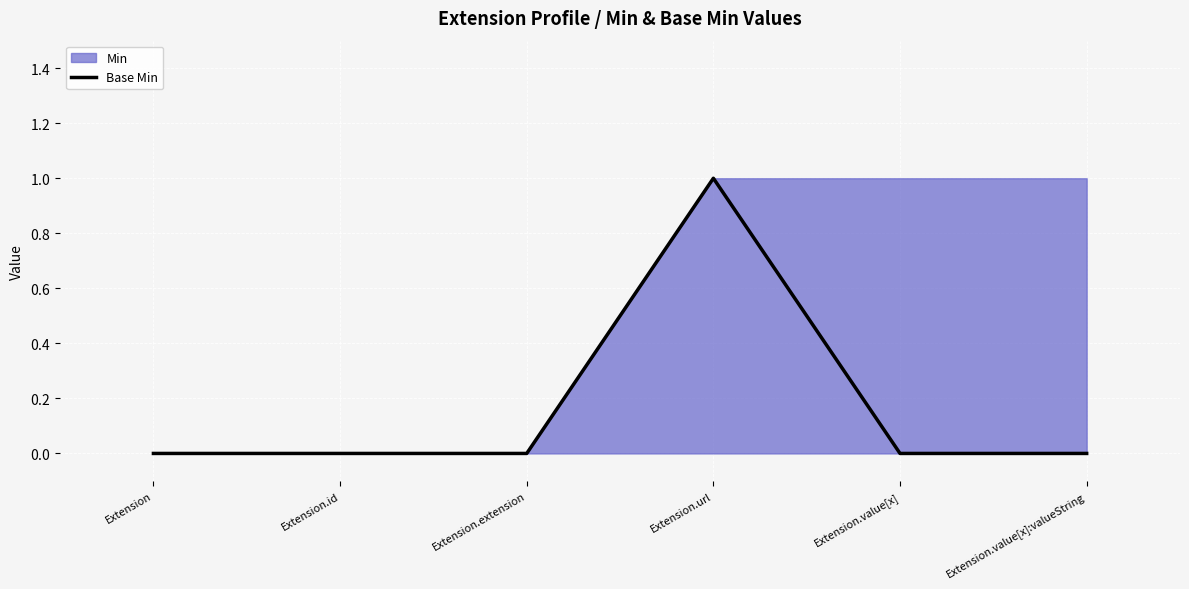

Between Extension.value[x] and Extension, which is larger?

Extension.value[x]